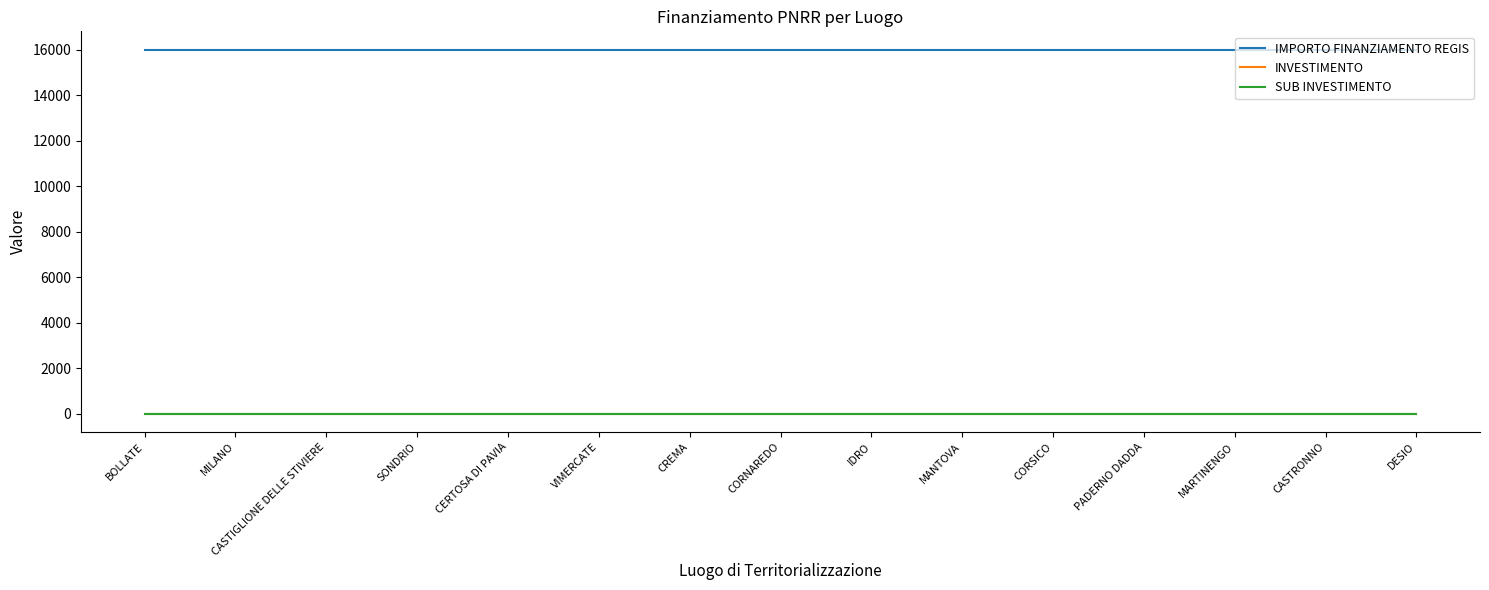

Which series has the largest range (max minus min)?

IMPORTO FINANZIAMENTO REGIS